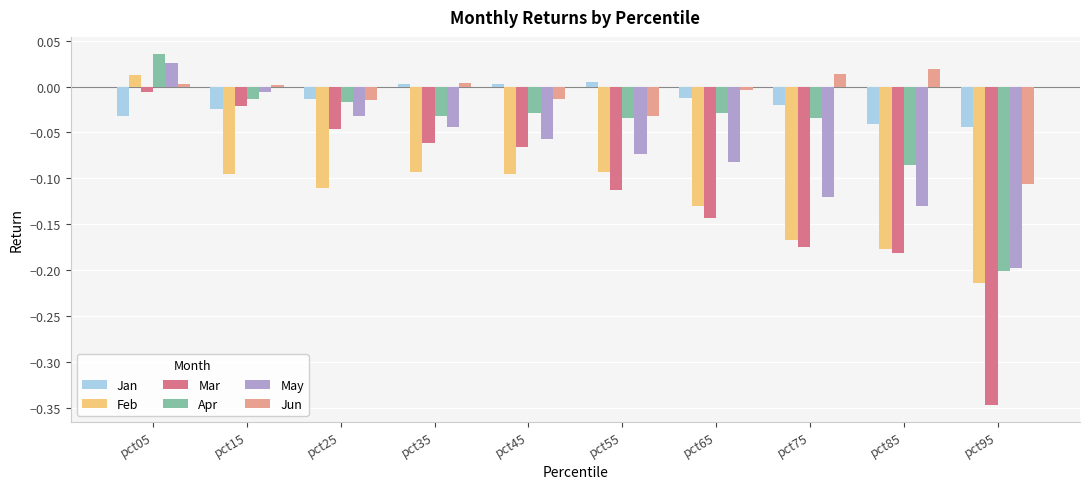

At which category is the sum across all series the highest?

pct05